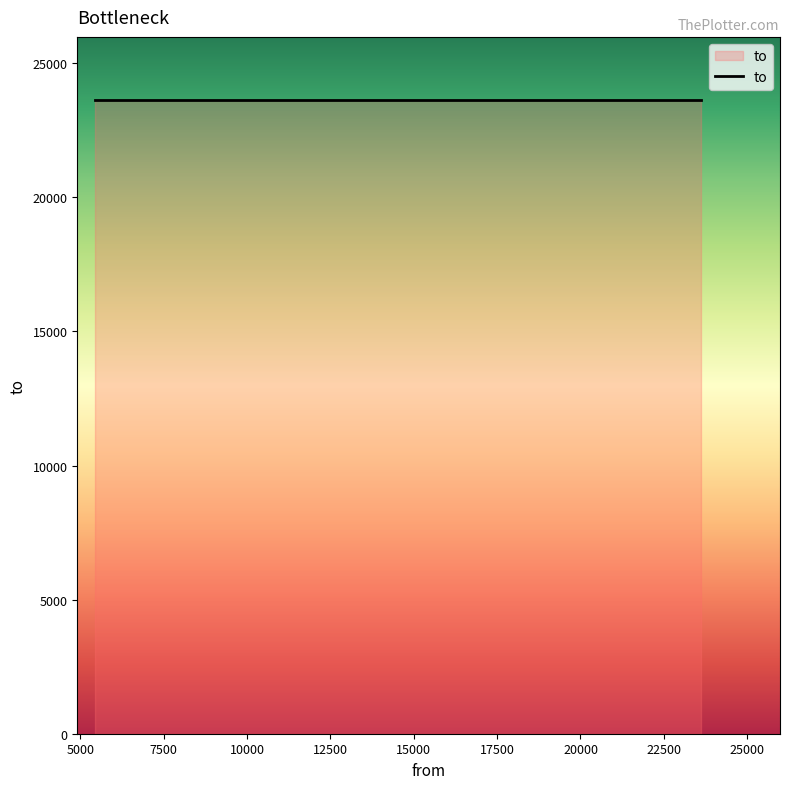

What is the value of the 3rd point from the left?

23619